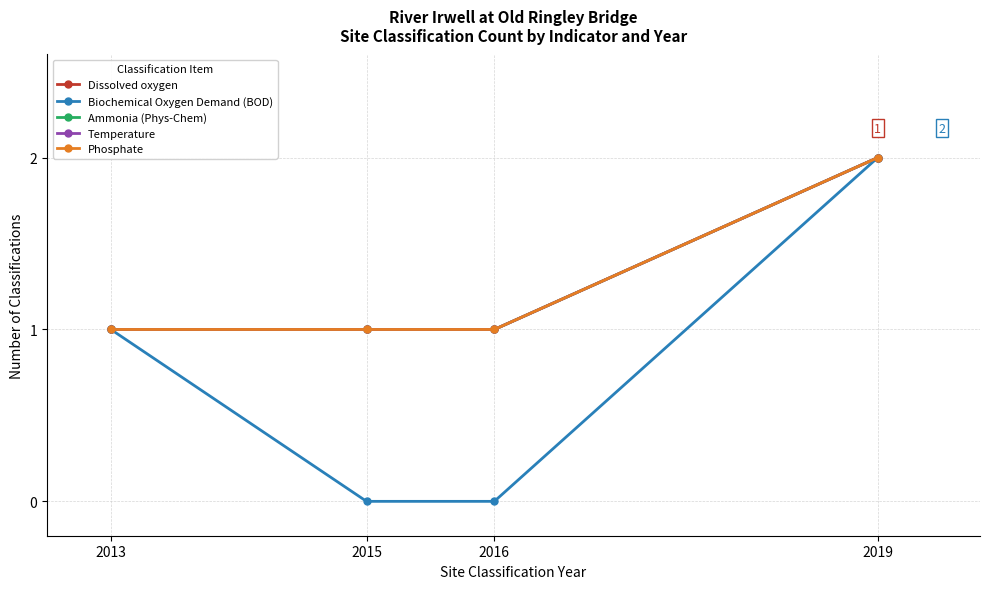

Rank the categories by Ammonia (Phys-Chem) value from lowest to highest.

2013, 2015, 2016, 2019